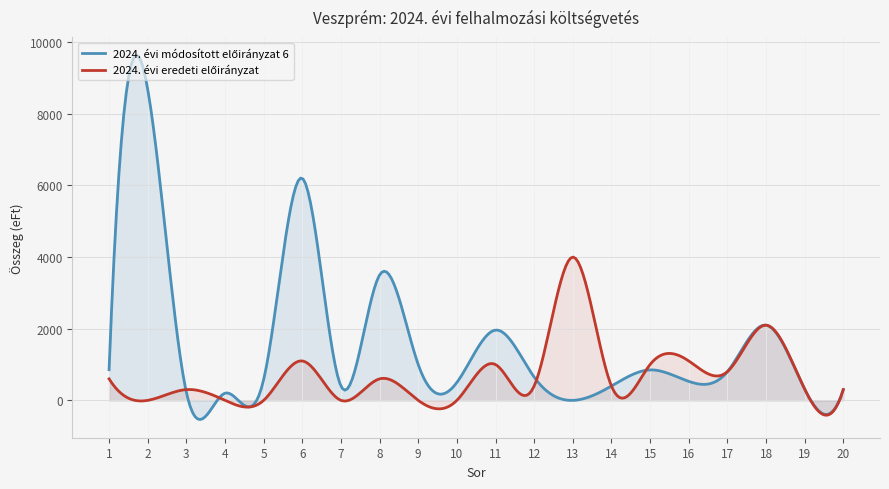

Does the chart display data point markers on the line(s)?

No